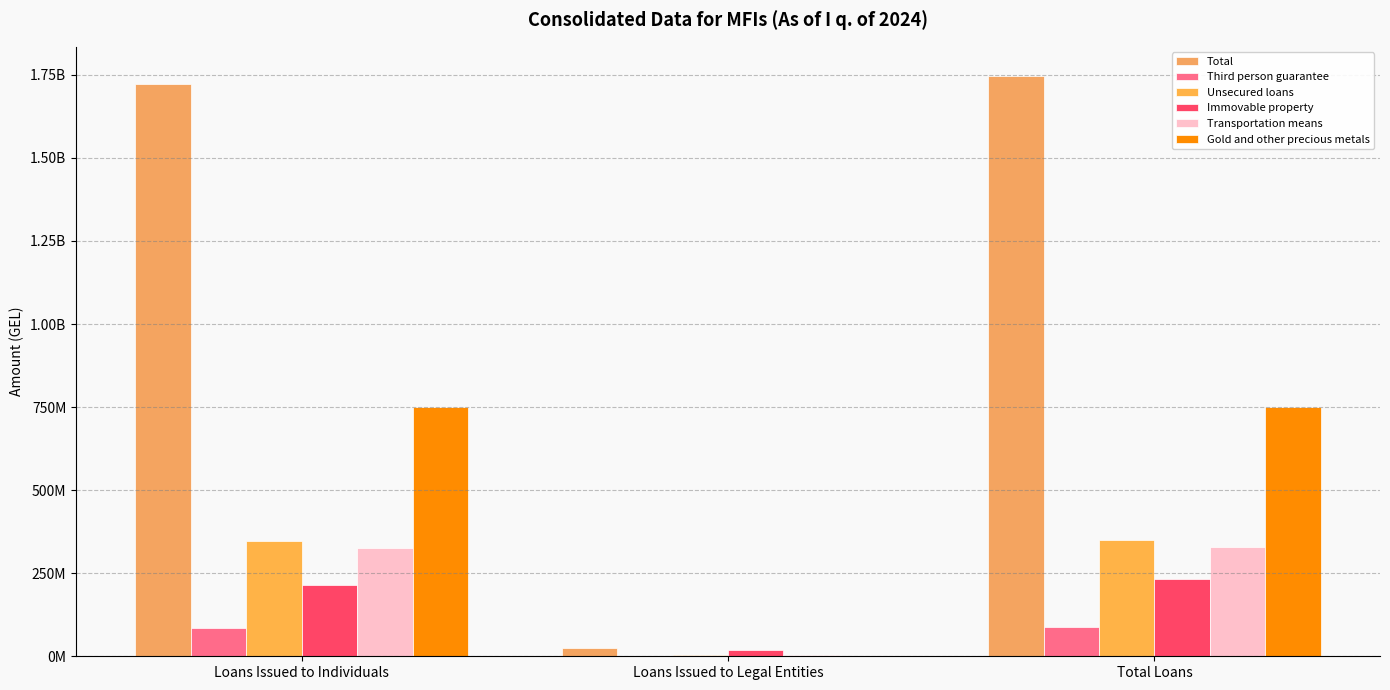

Are the bars horizontal?

No